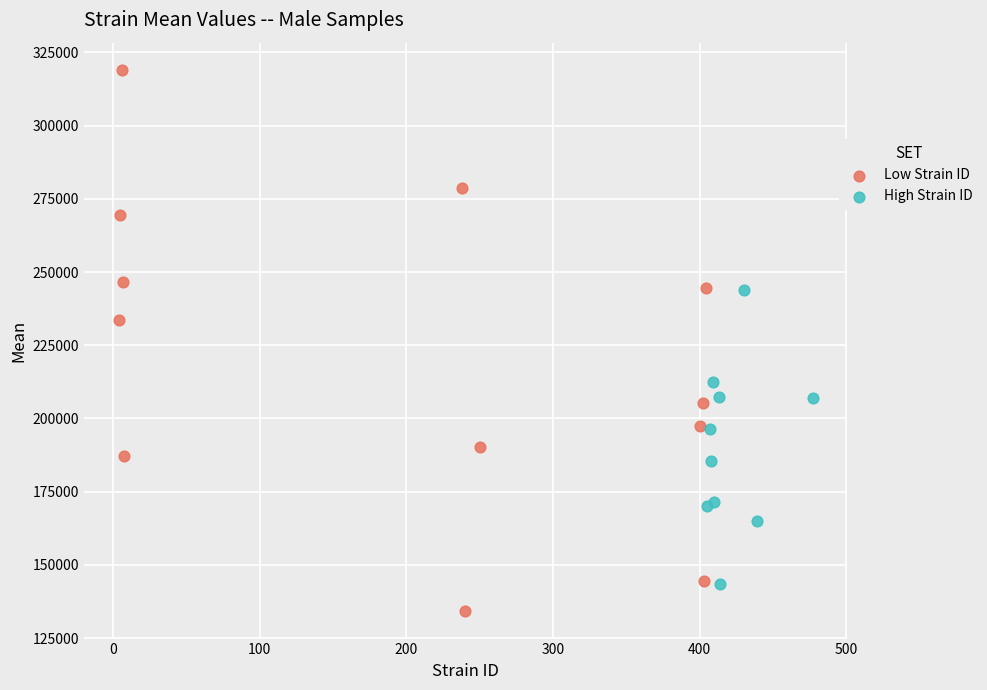

Which series has the largest Y range (max minus min)?

Low Strain ID